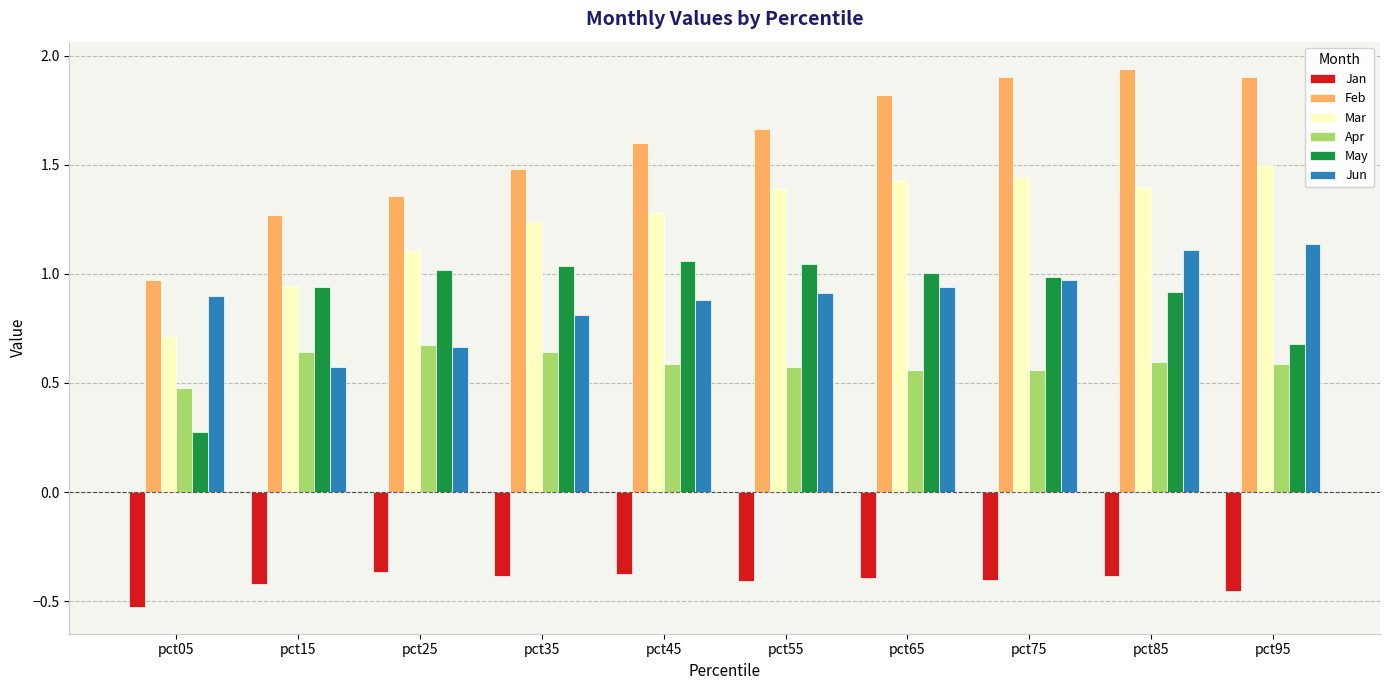

How many series are shown in this chart?

6